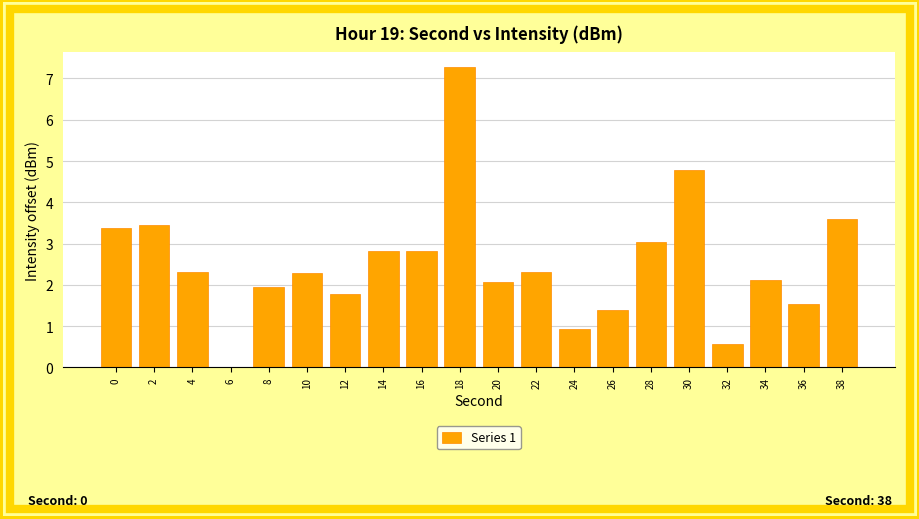

What is the approximate value at 4?

2.3